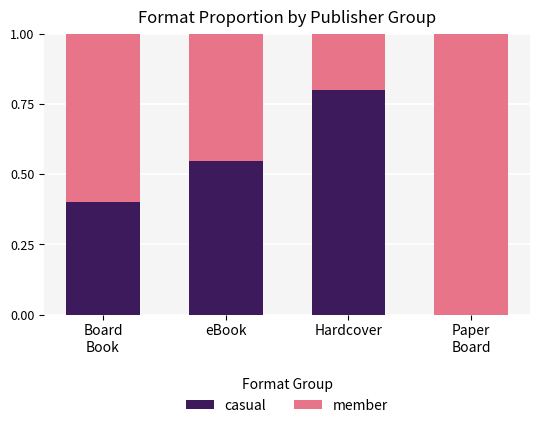

What is the sum of all casual values?

1.7